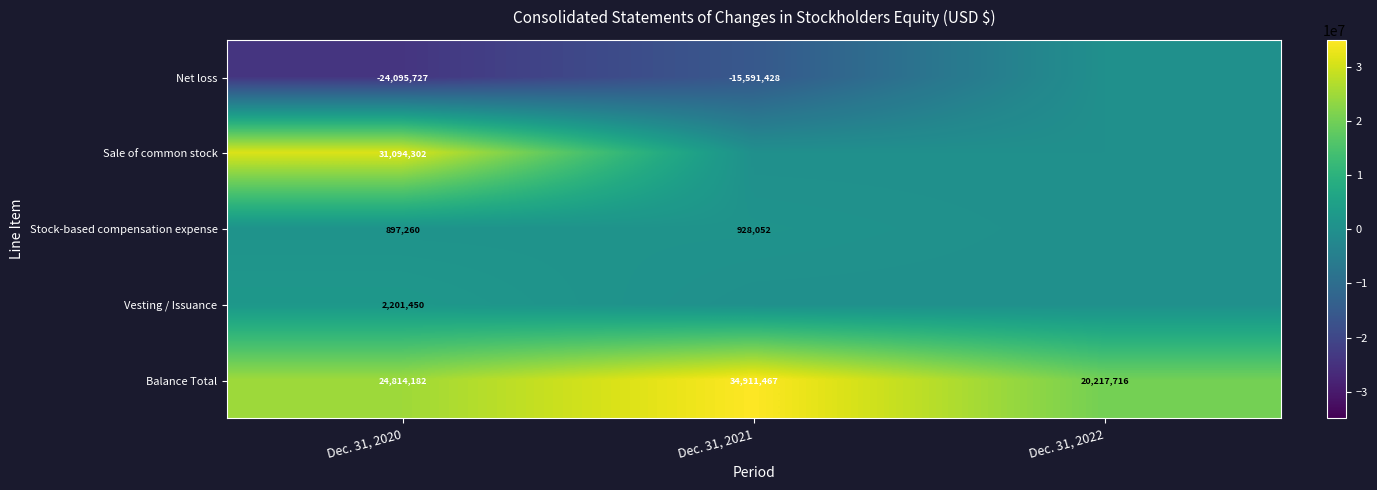

What is the difference between the Balance Total values at Dec. 31, 2022 and Dec. 31, 2021?

14693751